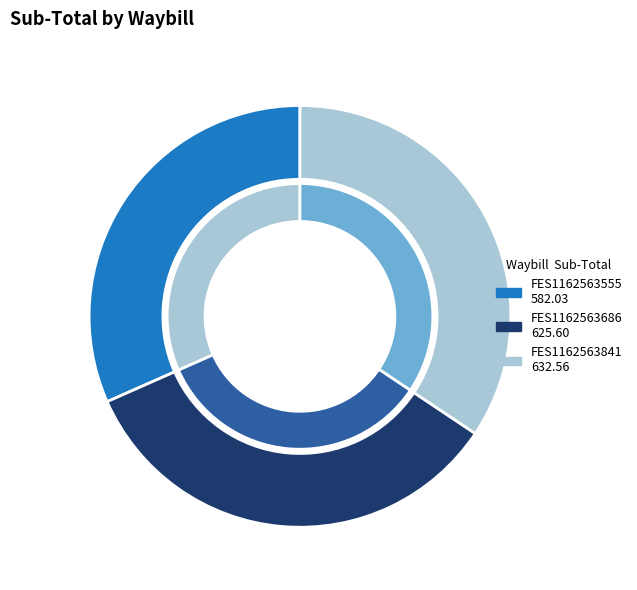

Which slice is the largest?

FES1162563841